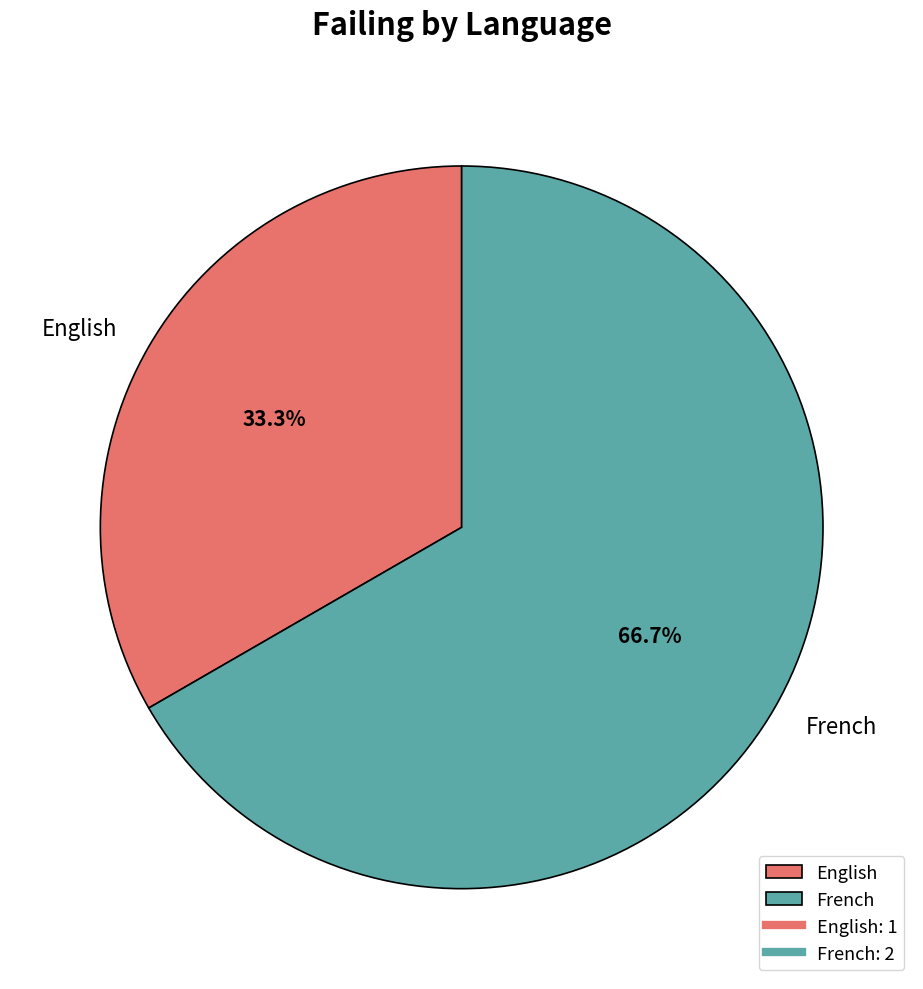

What is the ratio of the value at French to the value at English?

2.0